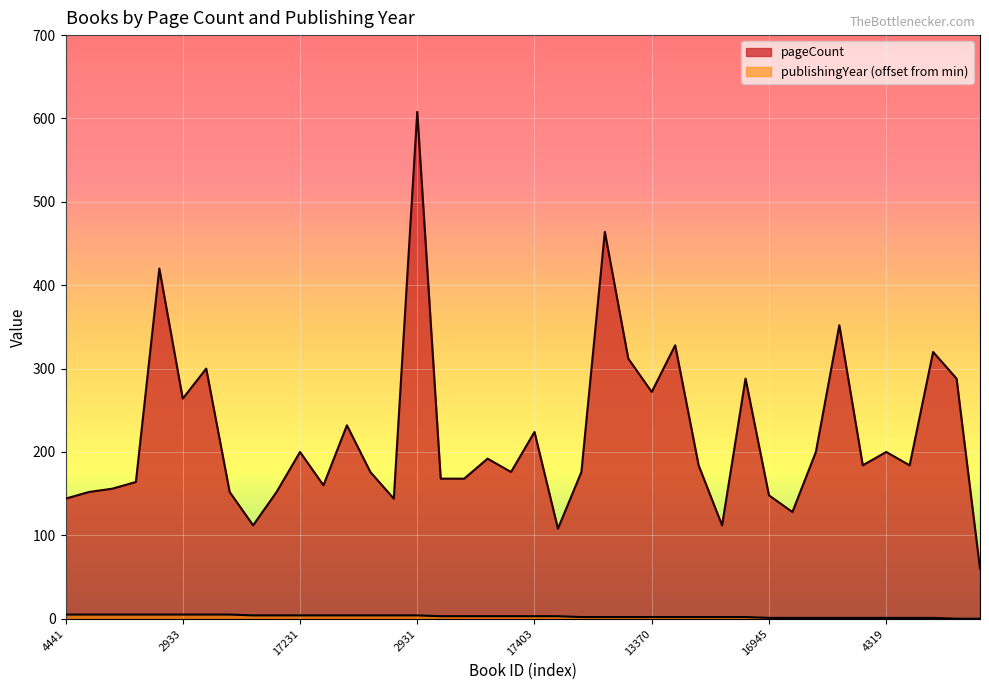

List the series in order of their overall mean, highest first.

pageCount, publishingYear